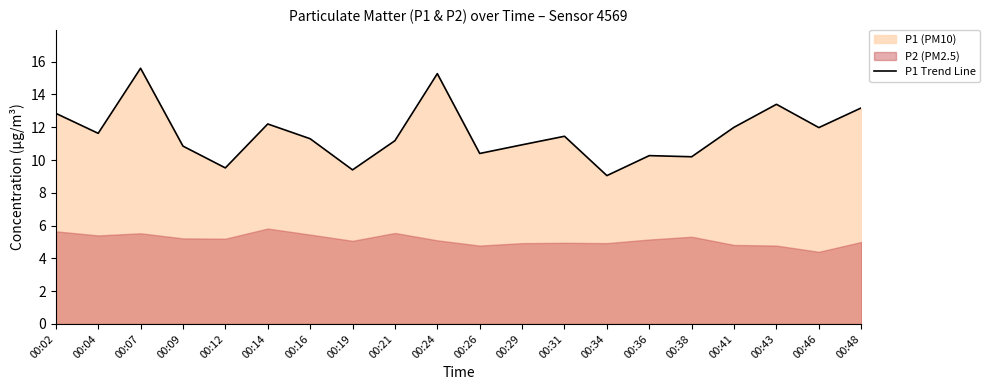

Reading right to left, list all the values displayed in this chart.

13.2	12.0	13.4	12.0	10.2	10.3	9.1	11.4	10.9	10.4	15.3	11.2	9.4	11.3	12.2	9.5	10.8	15.6	11.6	12.8